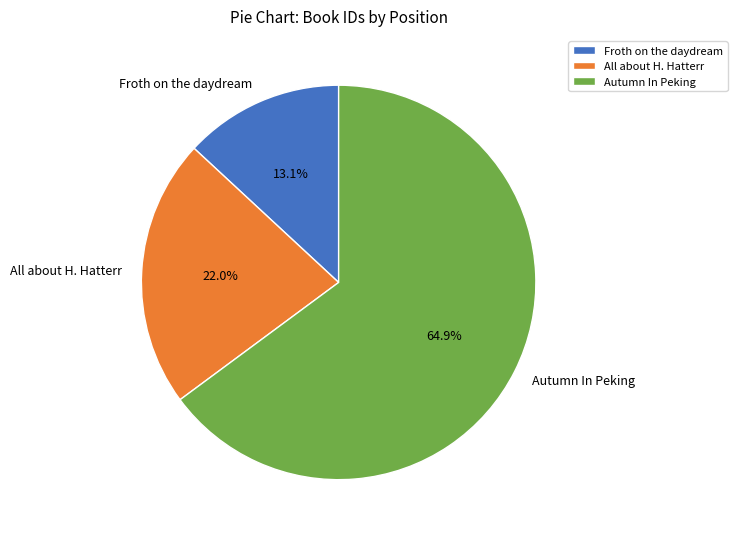

Combined, what portion of the pie is Froth on the daydream and Autumn In Peking?

78.0%